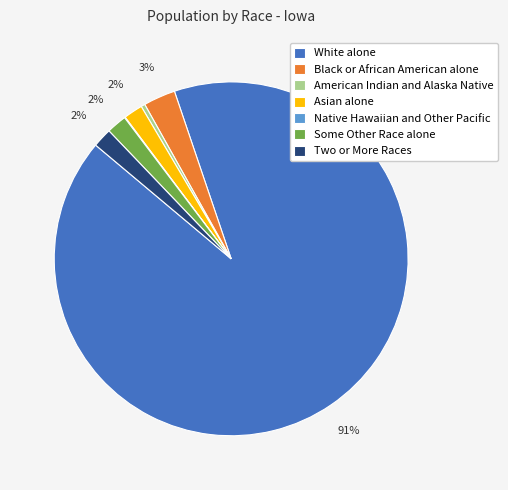

Does White alone represent more than half of the total?

Yes